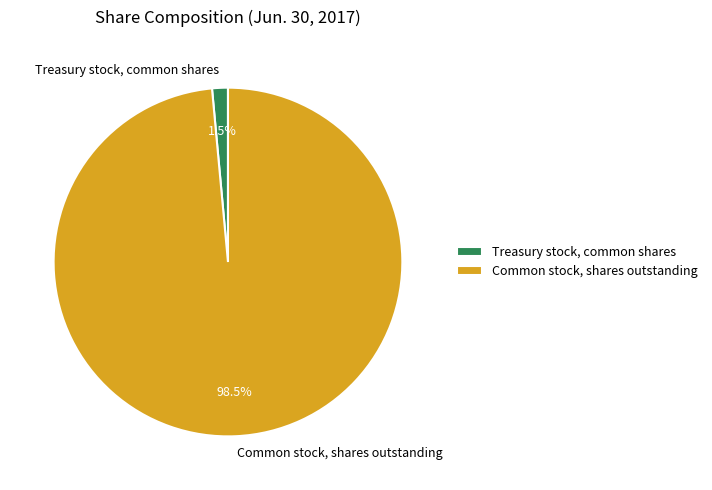

Does Treasury stock, common shares account for over 50% of the chart?

No